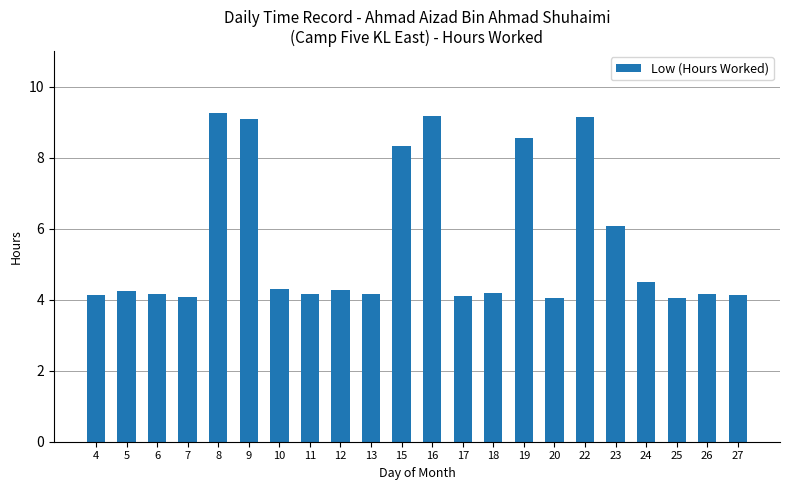

What is the maximum value shown in the chart?

9.3